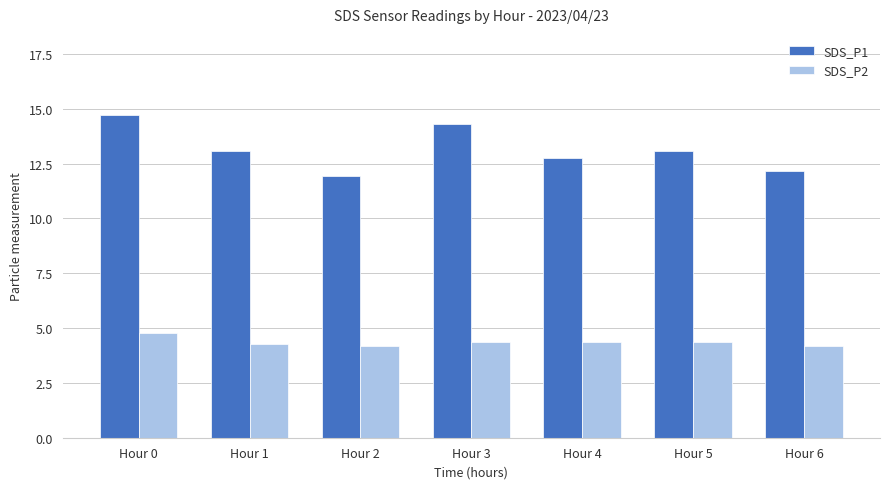

Which series has the largest range (max minus min)?

SDS_P1